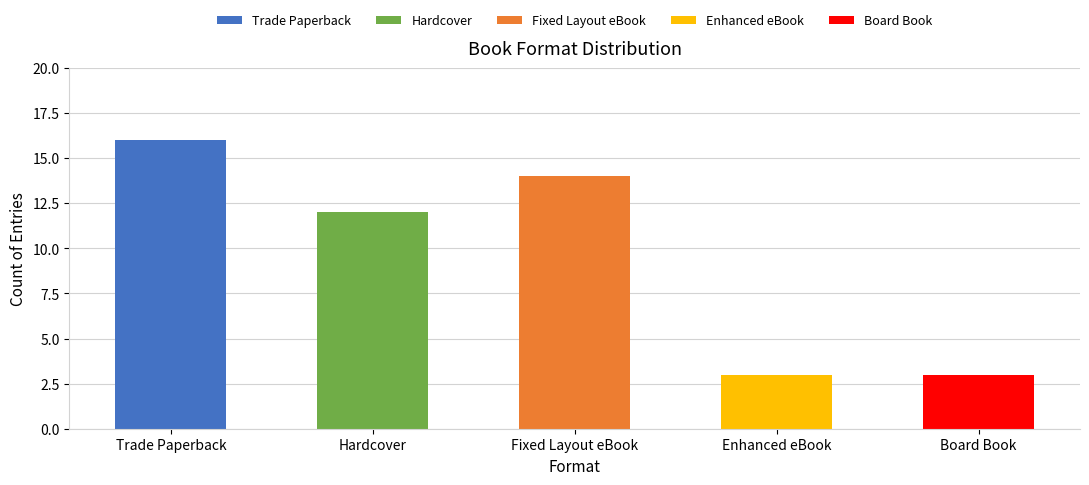

What is the label of the 5th bar from the right?

Trade Paperback